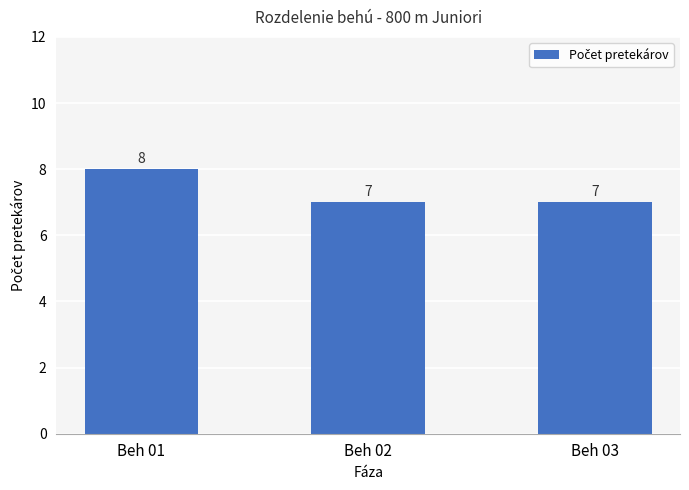

What is the approximate value at Beh 01?

8